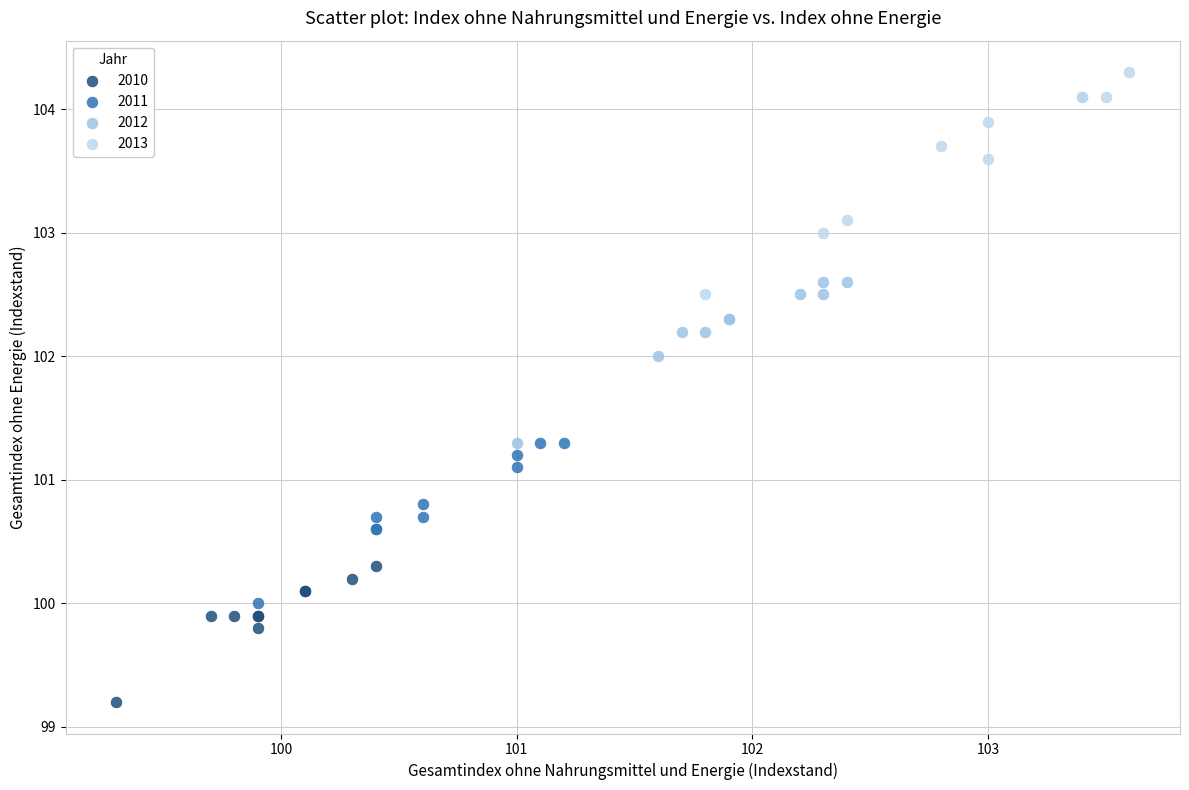

Which series contains the lowest Y value?

2010